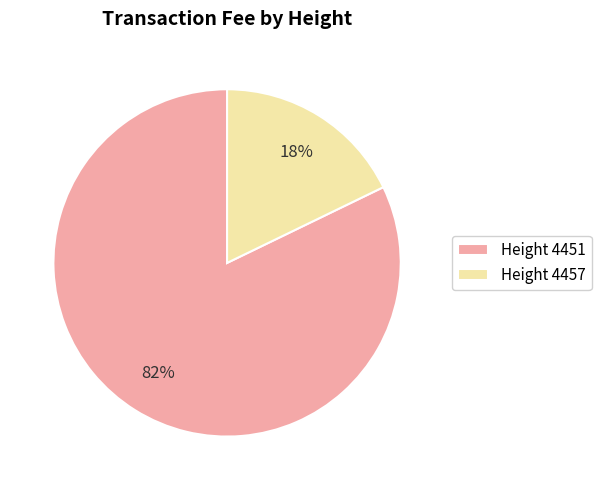

Do Height 4451 and Height 4457 together represent more than half of the pie?

Yes